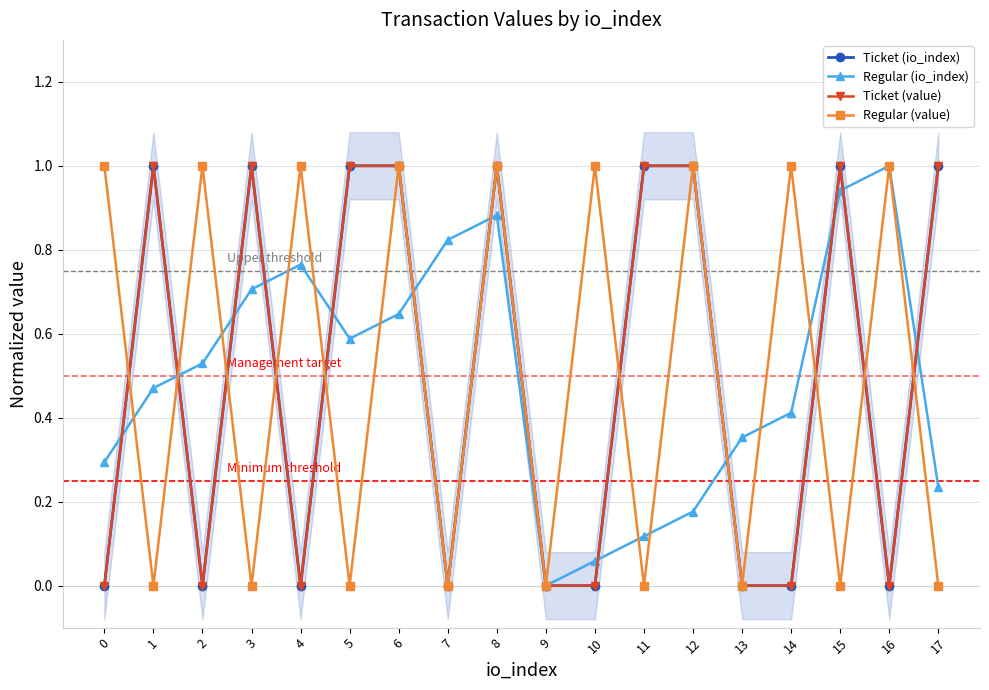

The Regular (value) series shows 0.2 at 2. True or false?

False